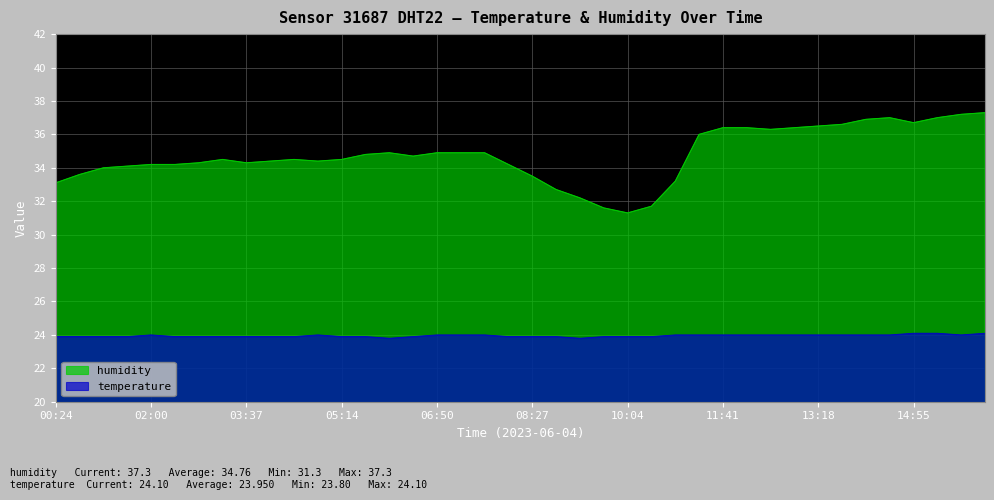

At which category does humidity reach its first local valley?

03:37